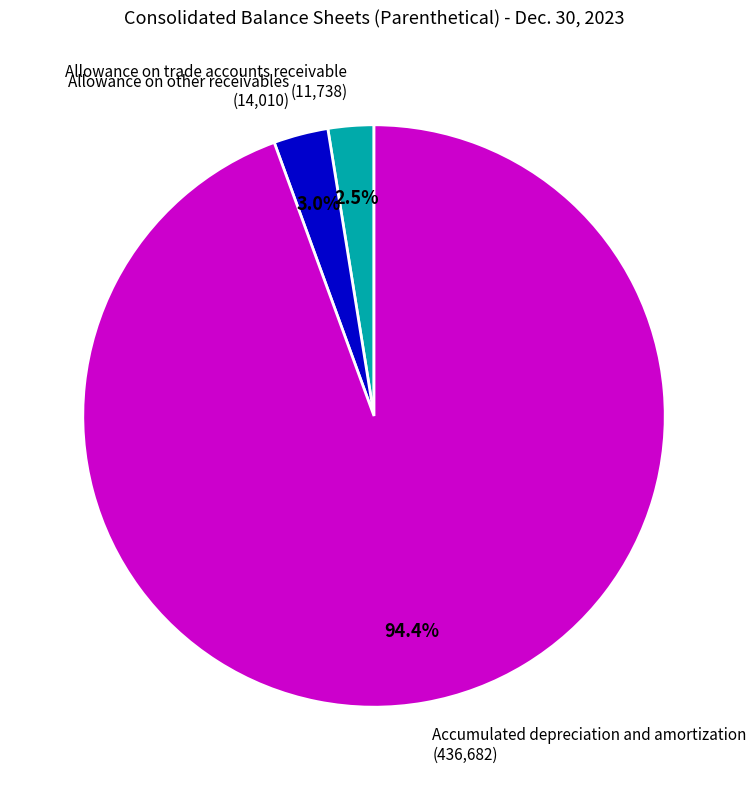

Which slice represents more than half of the pie?

Accumulated depreciation and amortization